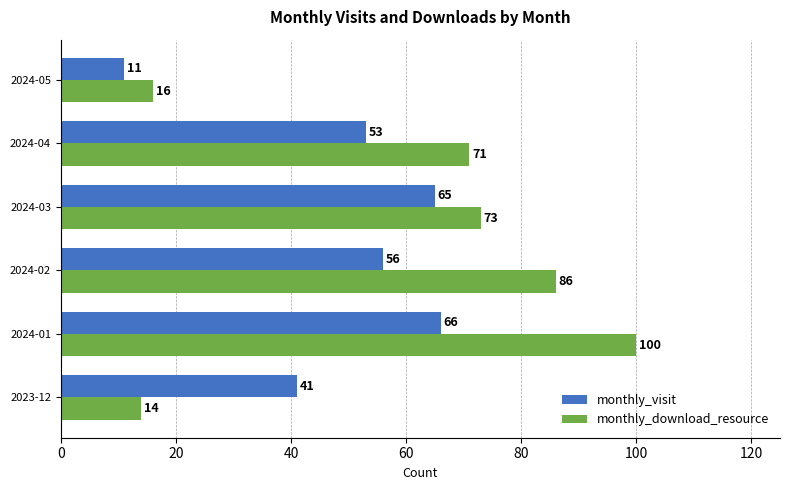

Count the number of data series in this chart.

2